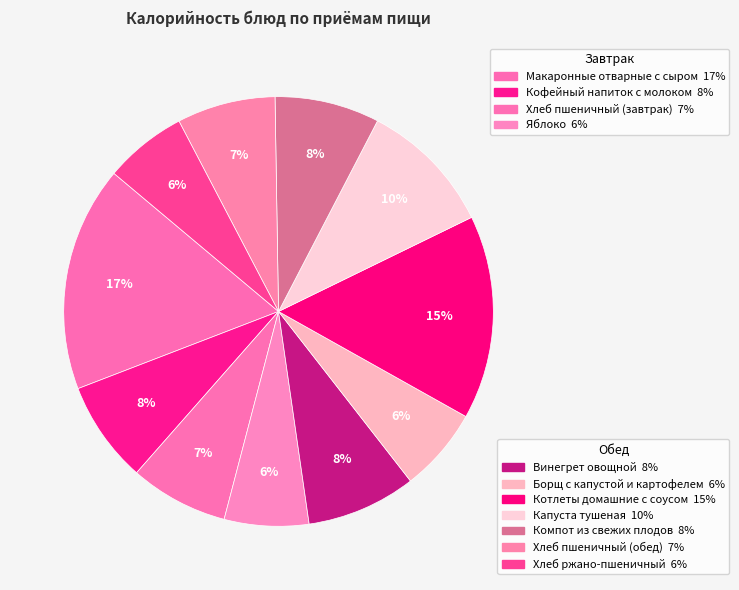

How many segments does this pie chart have?

11